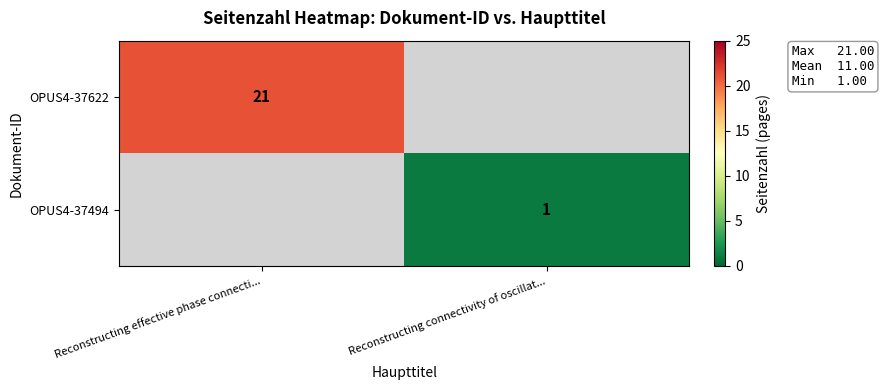

True or false: OPUS4-37622 has a value of 14 at Reconstructing effective phase connecti....

False